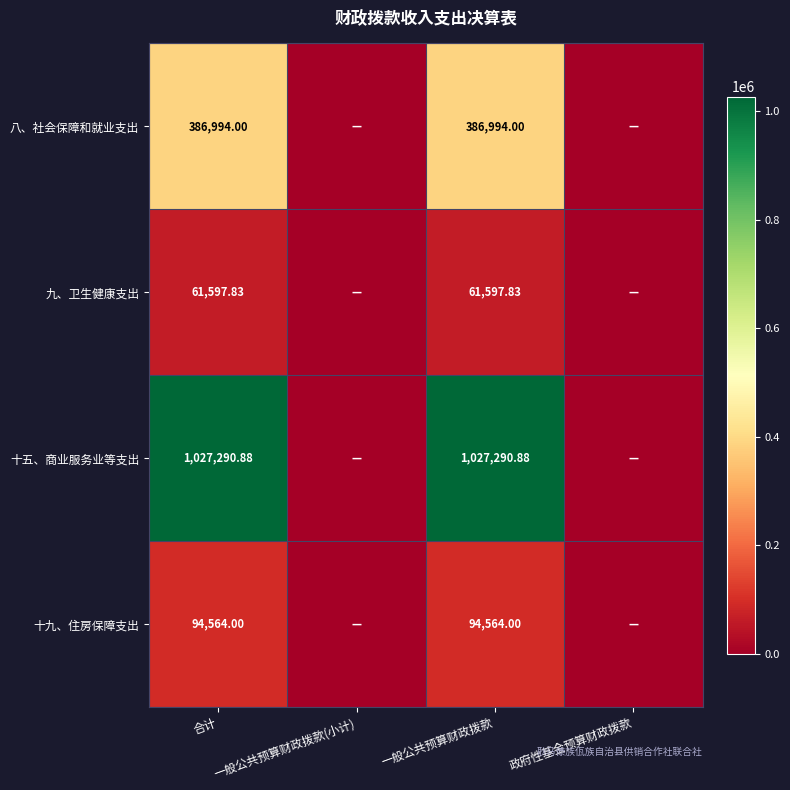

Rank the series at 一般公共预算财政拨款 from lowest to highest value.

九、卫生健康支出, 十九、住房保障支出, 八、社会保障和就业支出, 十五、商业服务业等支出